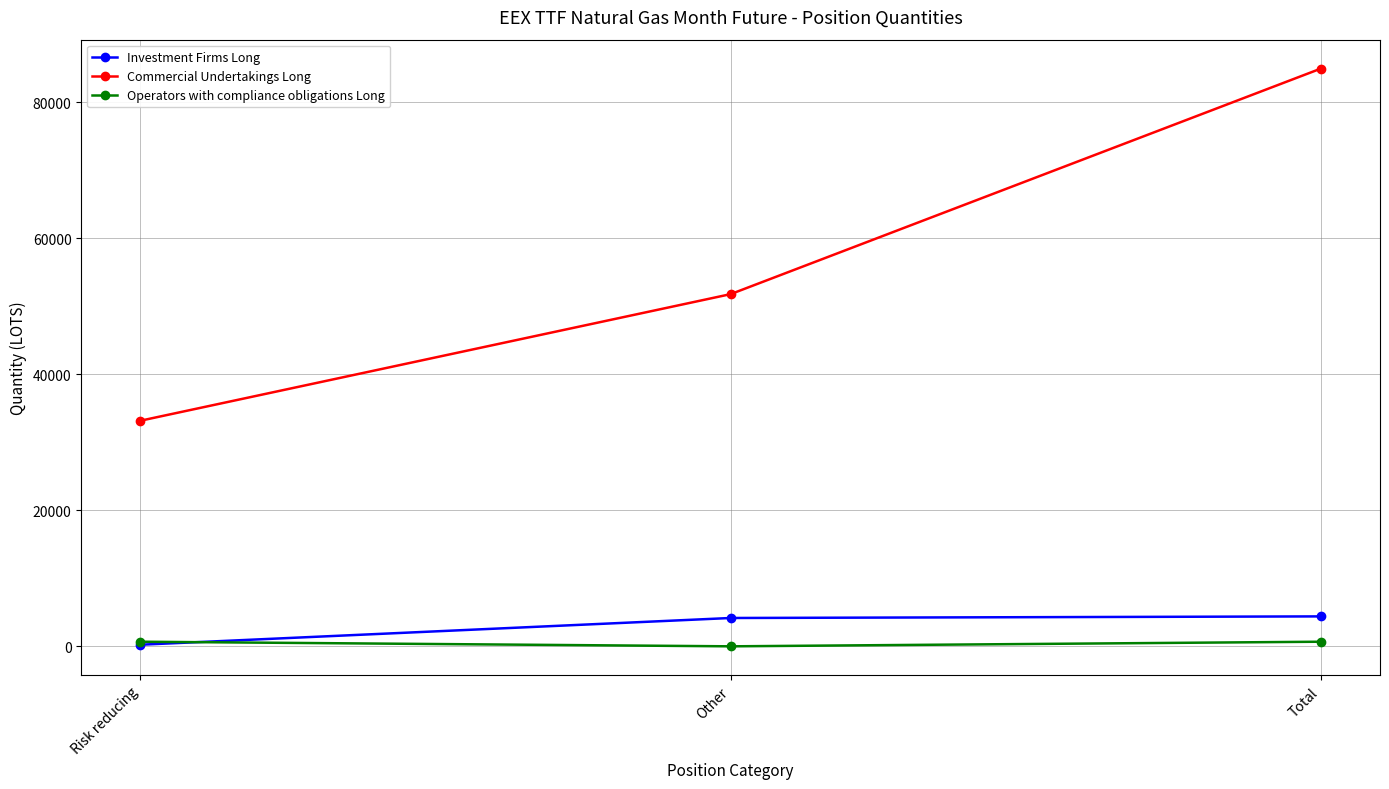

What is the total value across all series at Total?

90044.0